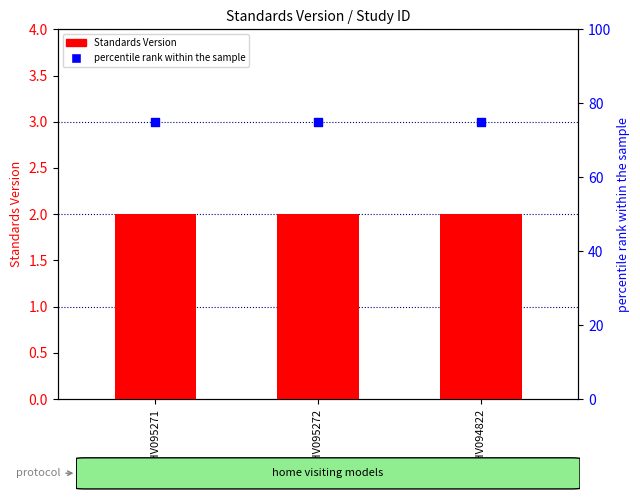

At which category is the sum across all series the highest?

WWHV095271